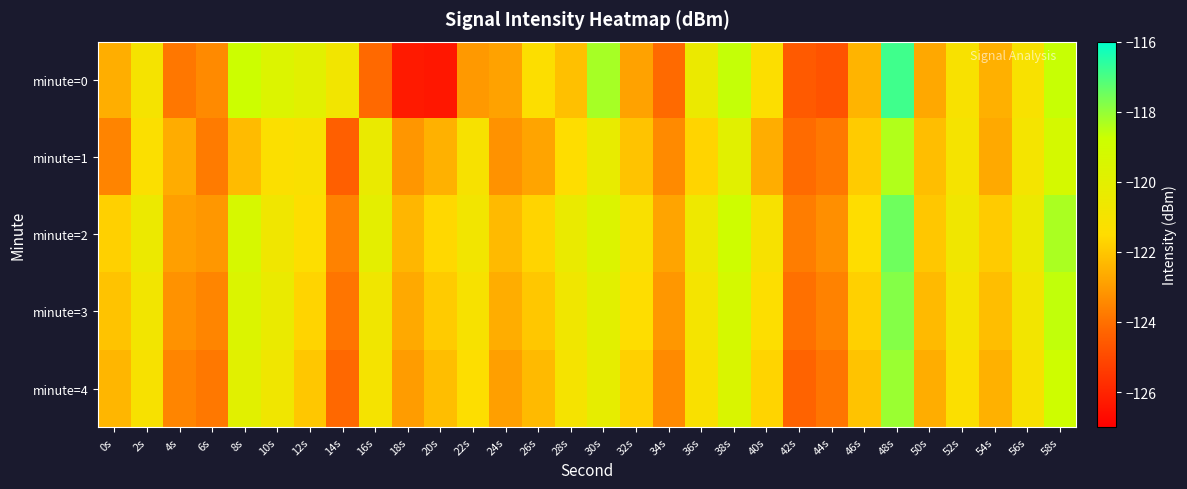

What is the spread (max minus min) of values at 20s?

4.8